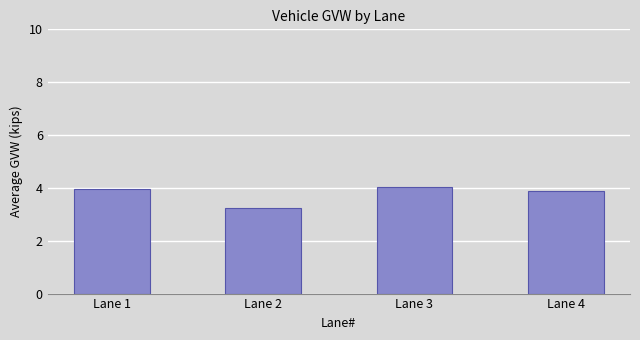

True or false: the data shows 4.0 at Lane 1.

True